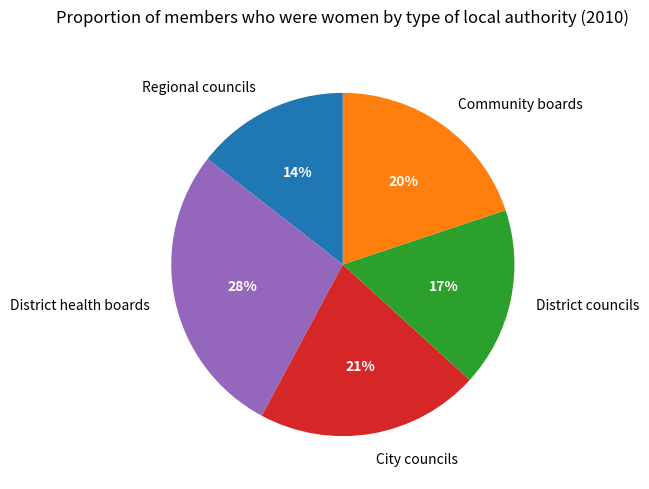

What is the smallest slice in the pie chart?

Regional councils